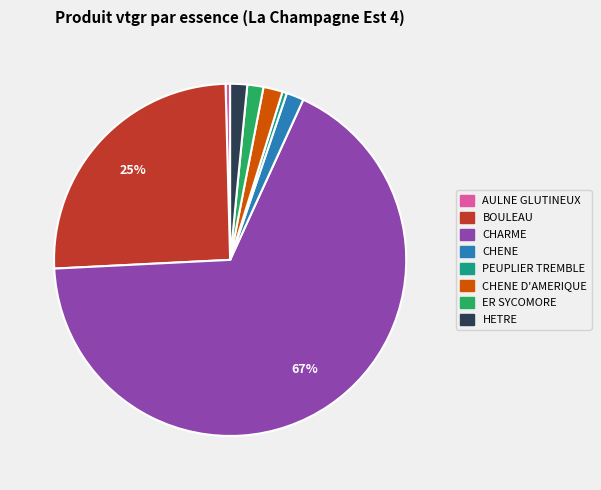

Does any single category account for the majority?

Yes